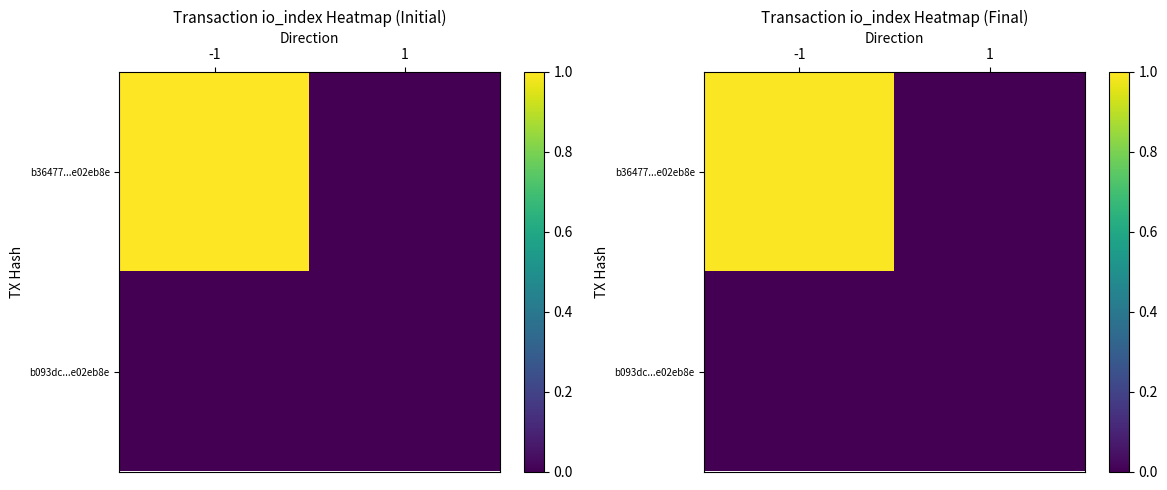

What is the difference between the b36477...e02eb8e values at -1 and 1?

1.0